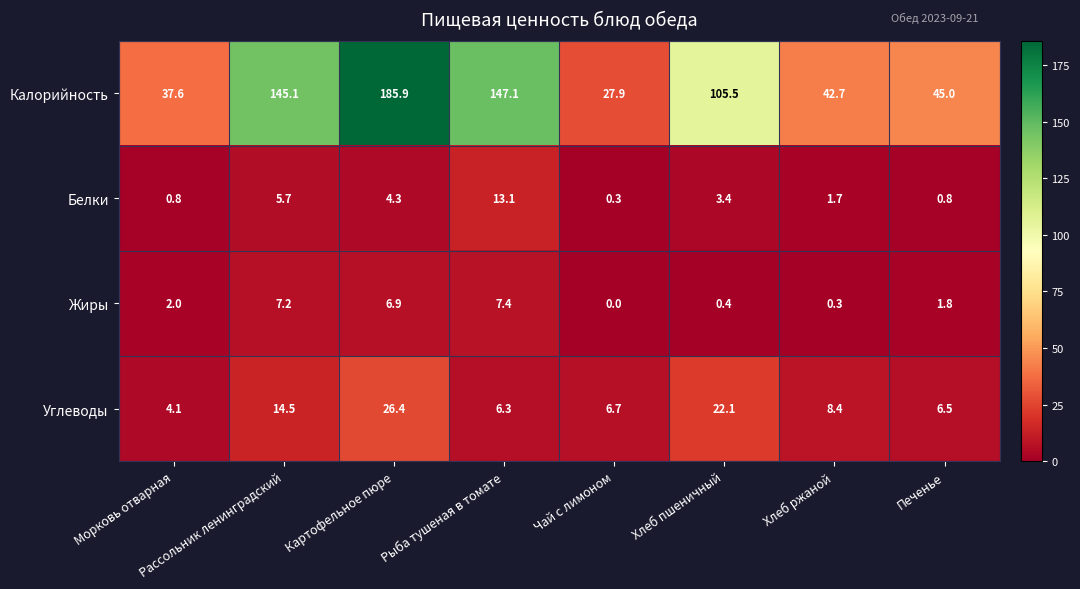

What is the maximum value shown in the chart?

185.9